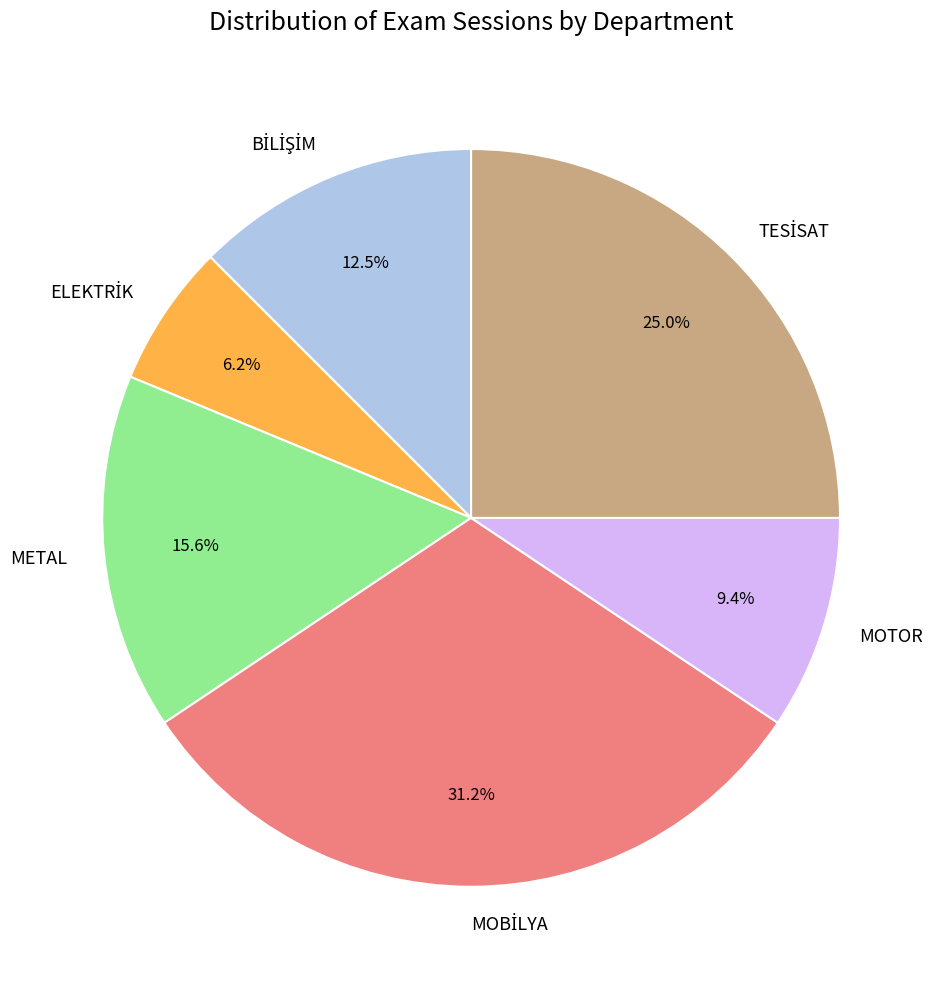

Is there a majority slice in this chart?

No